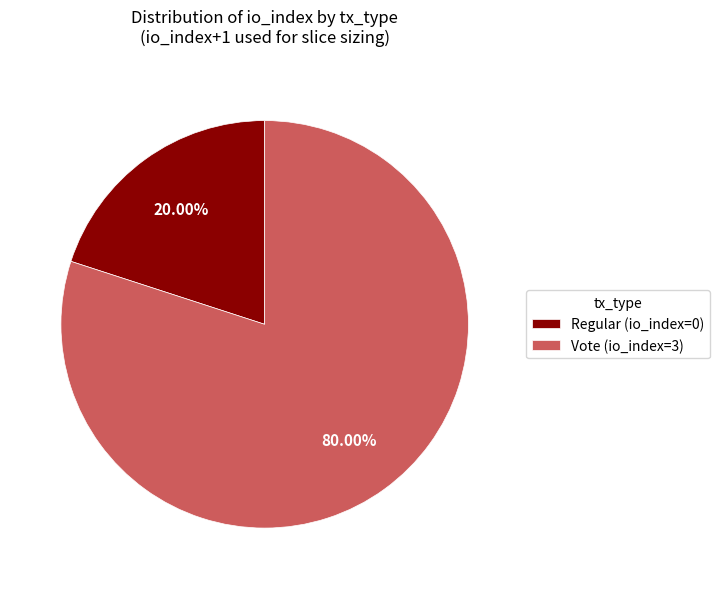

Which slice is the largest?

Vote (io_index=3)